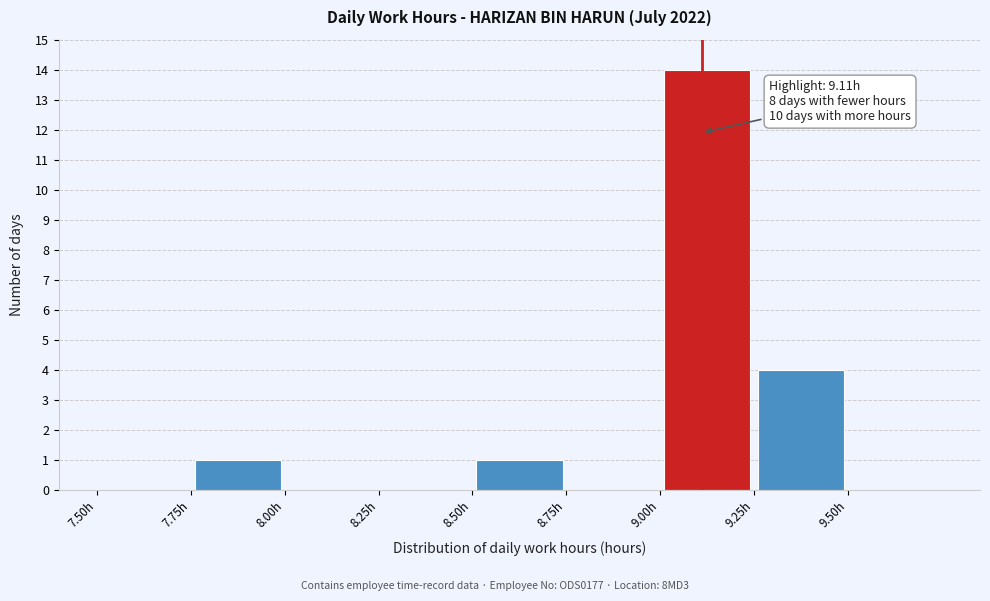

Over which range of the x-axis is the bar tallest?

9.00 to 9.25